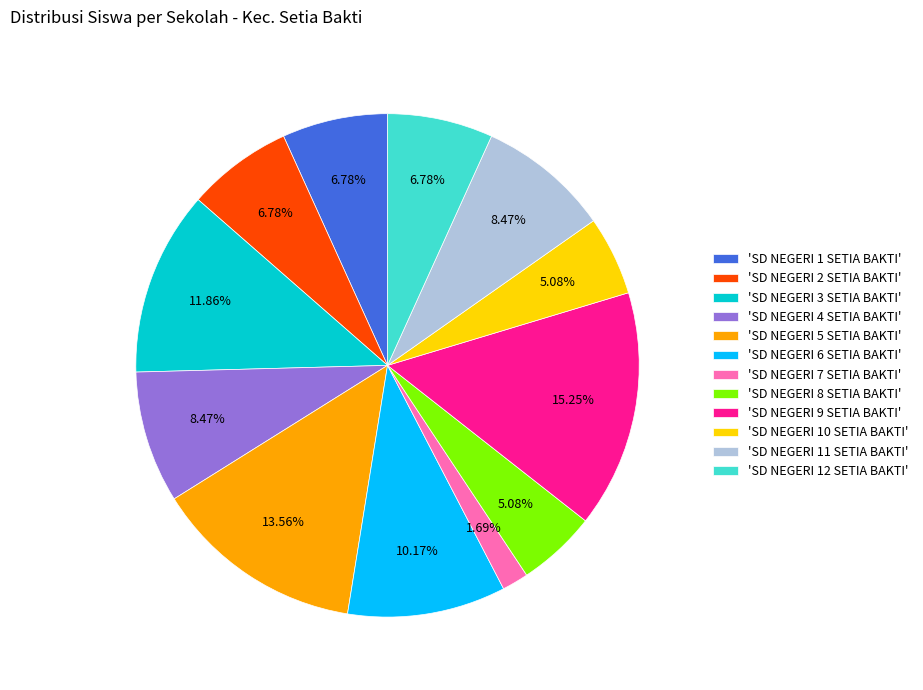

Combined, do 'SD NEGERI 3 SETIA BAKTI' and 'SD NEGERI 4 SETIA BAKTI' account for over 50%?

No